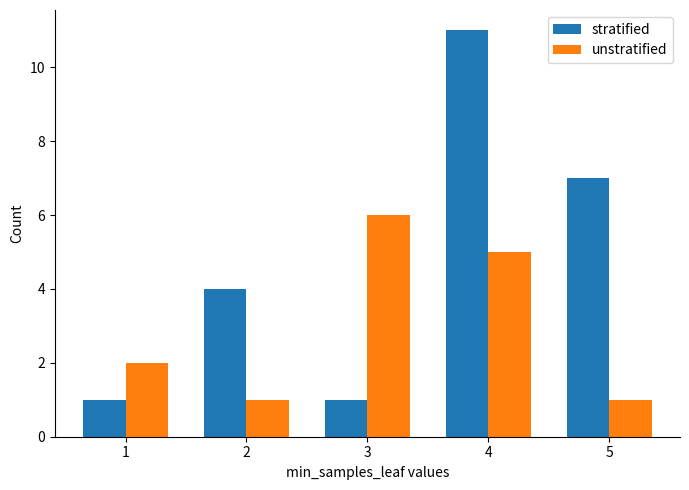

How many unstratified values are between 1 and 5?

4